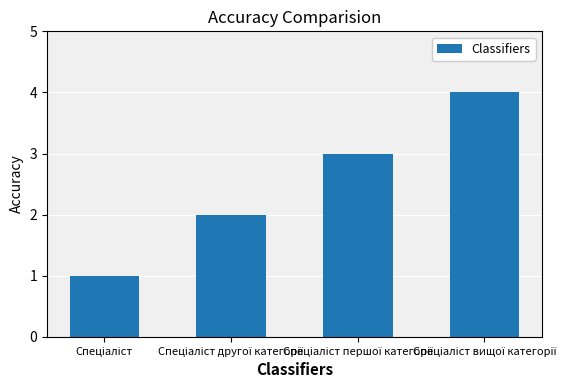

What is the difference between the maximum and minimum values?

3